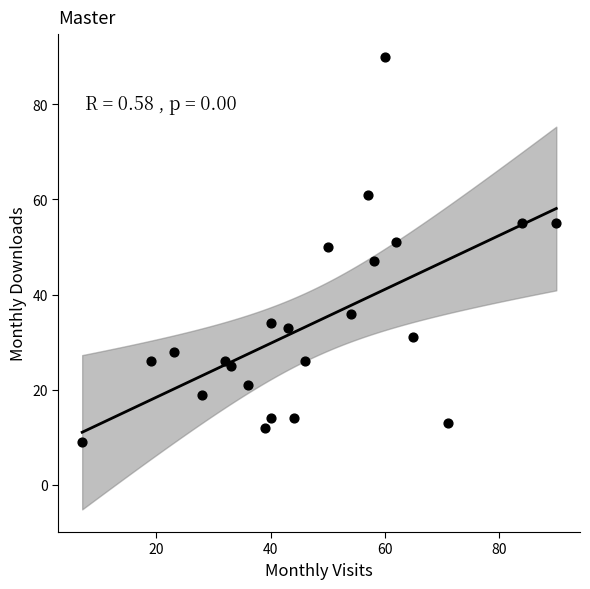

What is the range of X values (max minus min)?

83